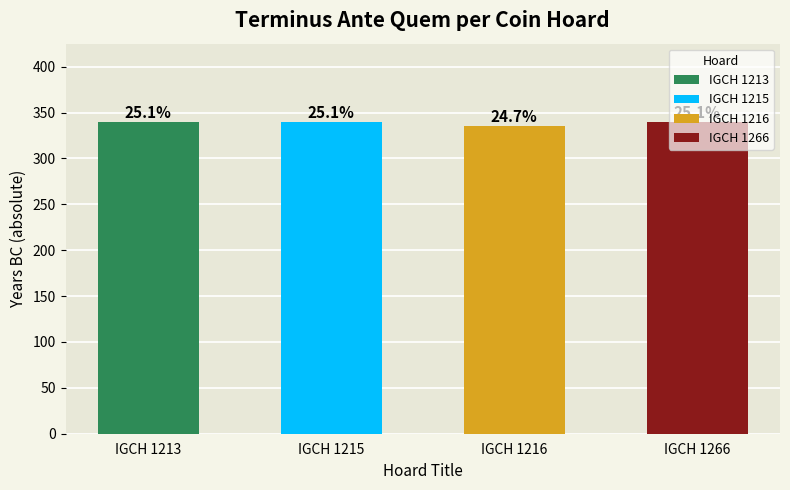

What value does the data have at IGCH 1213?

-340